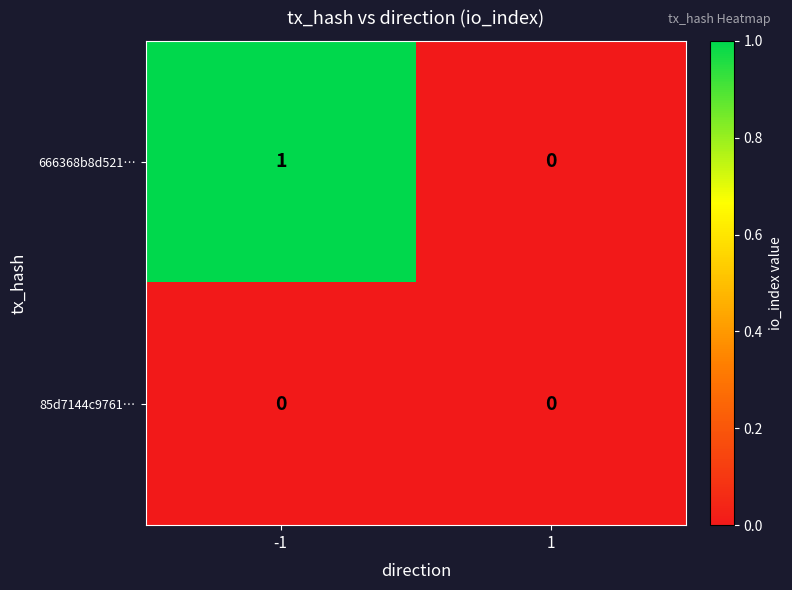

Which series has the widest spread of values?

666368b8d521…